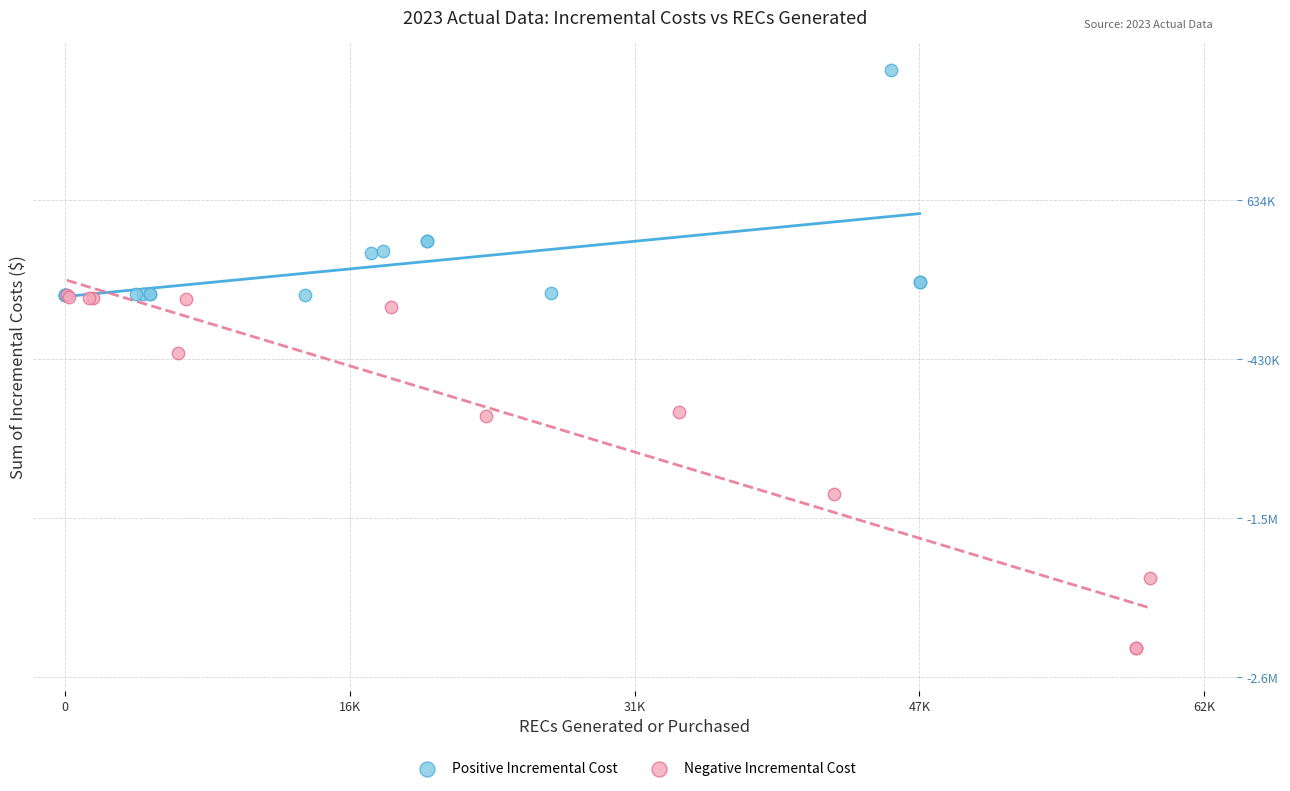

What are all the series names shown in the legend?

Positive Incremental Cost, Negative Incremental Cost